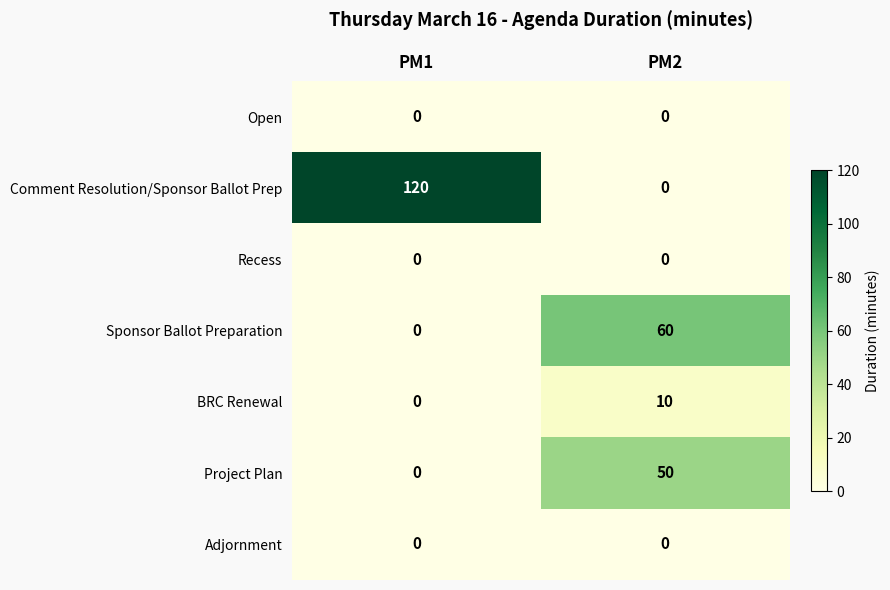

Reading left to right, list all the values displayed in this chart.

Open: 0	0
Comment Resolution/Sponsor Ballot Prep: 120	0
Recess: 0	0
Sponsor Ballot Preparation: 0	60
BRC Renewal: 0	10
Project Plan: 0	50
Adjornment: 0	0